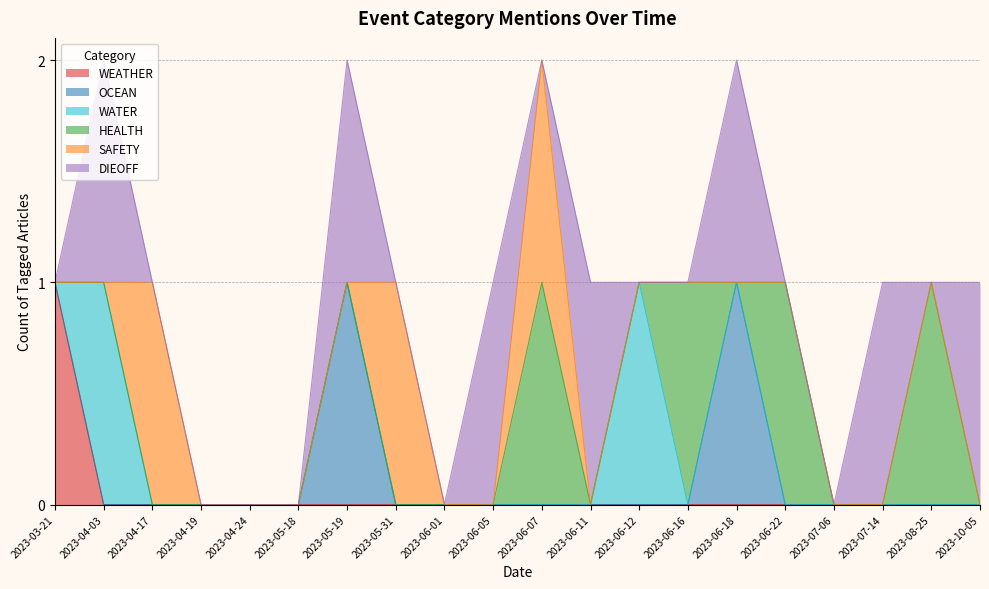

At which label is DIEOFF closest to 0?

2023-03-21